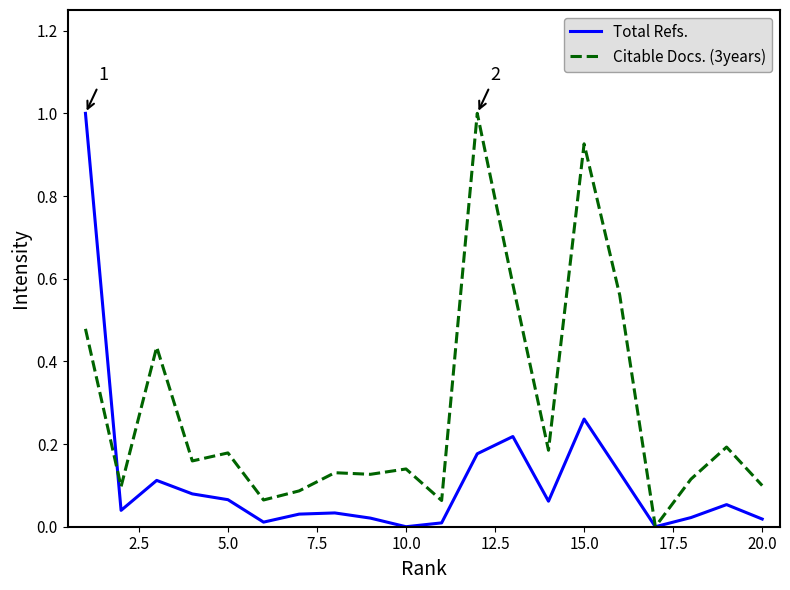

Does the chart display data point markers on the line(s)?

No